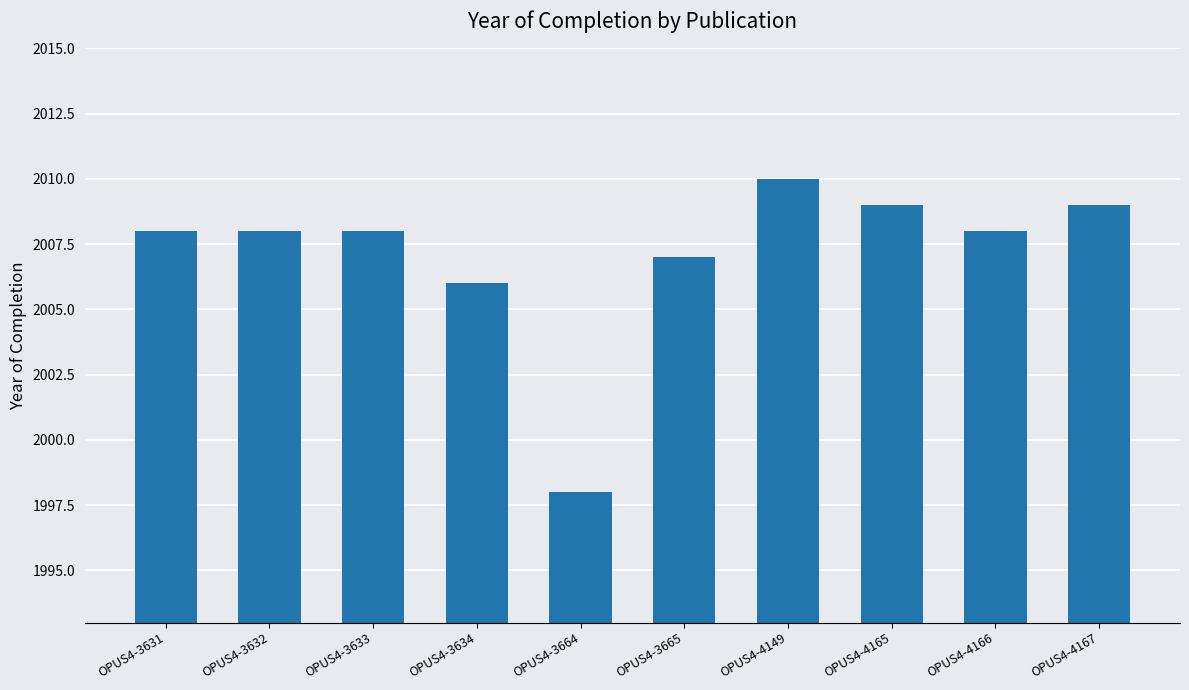

Which label corresponds to the smallest value in the chart?

OPUS4-3664